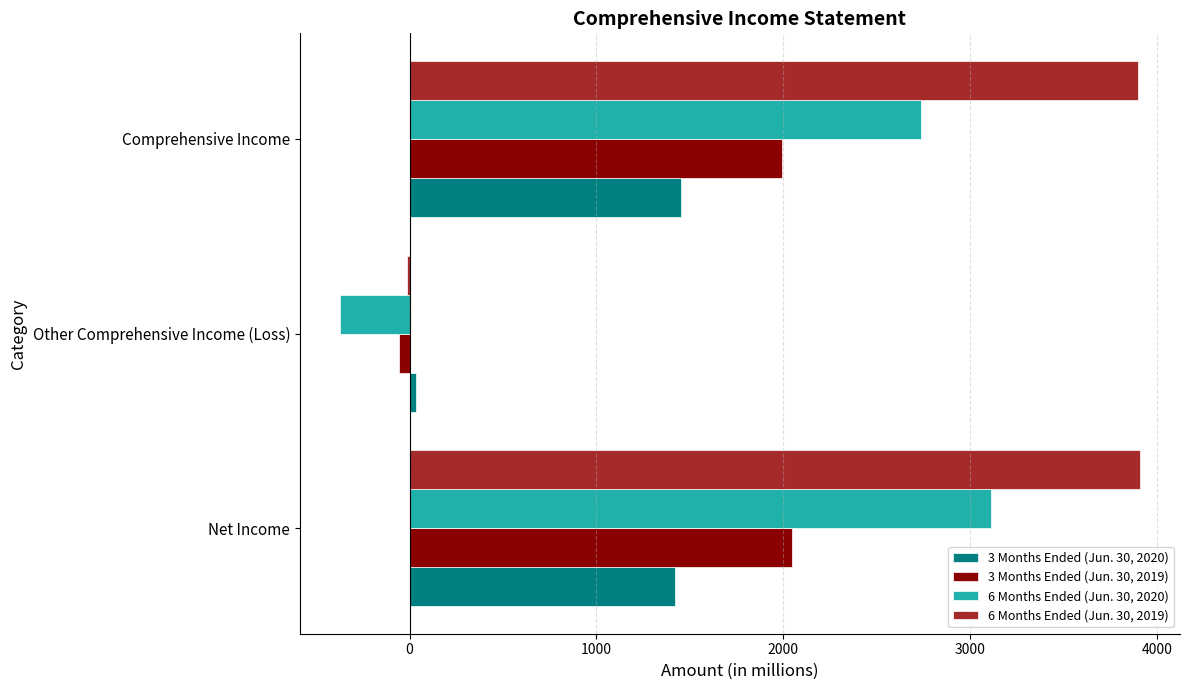

Which category has the highest value in the 6 Months Ended (Jun. 30, 2020) series?

Net Income